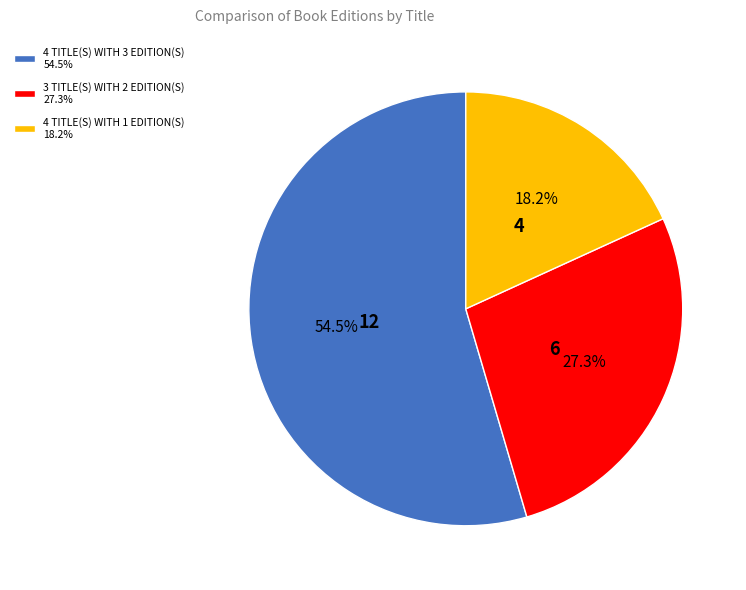

Rank the categories by value from lowest to highest.

4 TITLE(S) WITH 1 EDITION(S) 18.2%, 3 TITLE(S) WITH 2 EDITION(S) 27.3%, 4 TITLE(S) WITH 3 EDITION(S) 54.5%